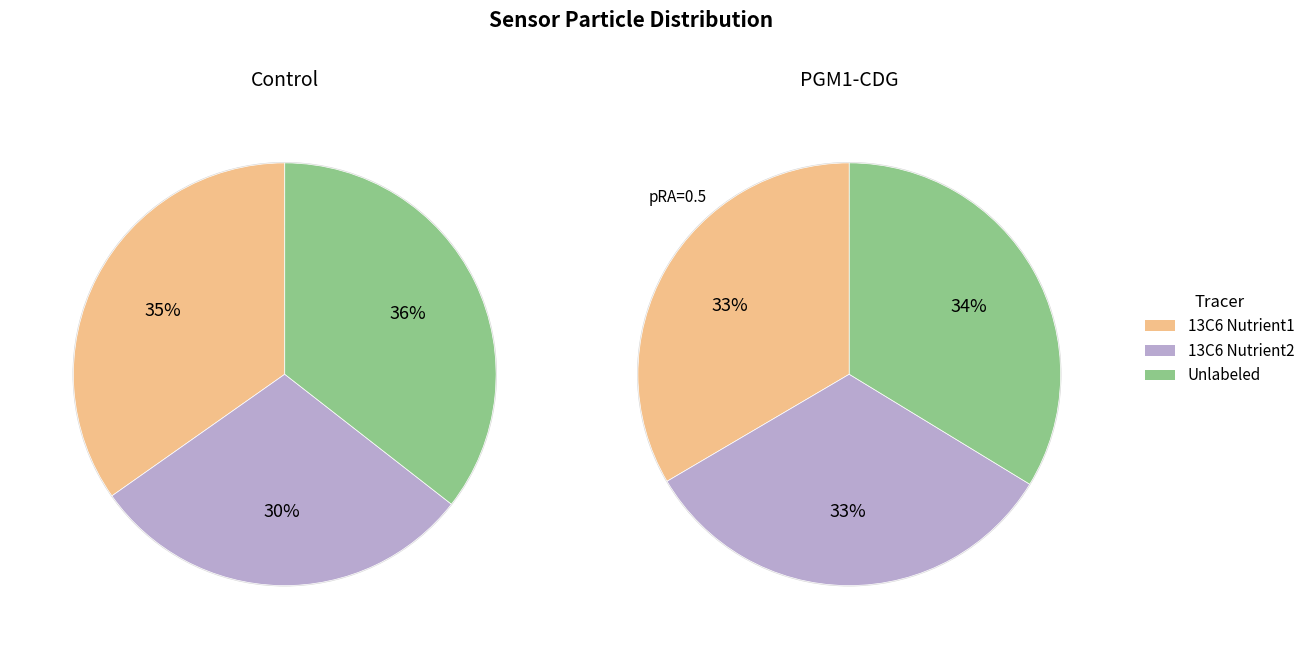

Is there any slice that represents more than half of the pie?

No